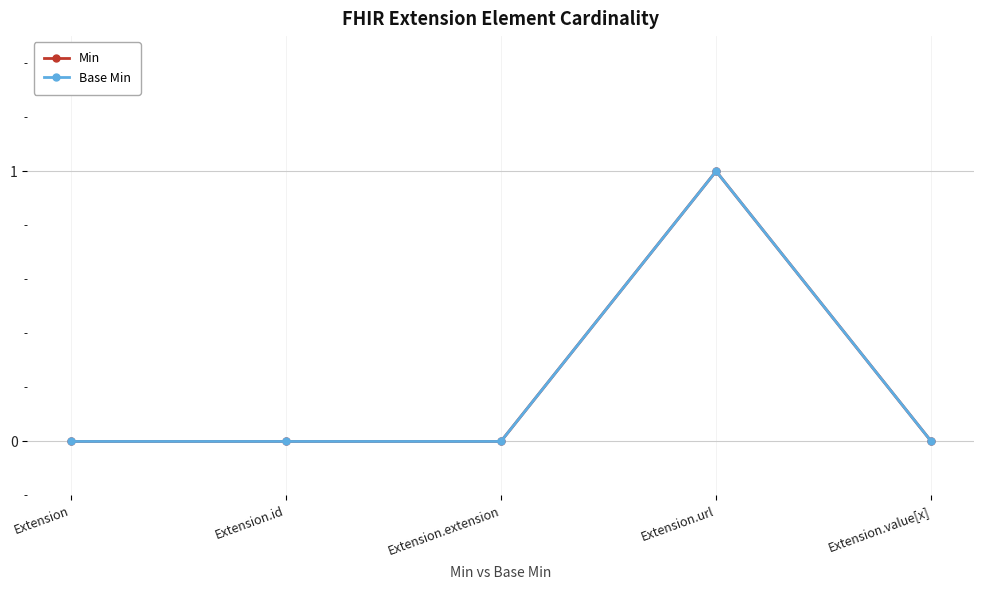

What is the highest value of the Base Min series?

1